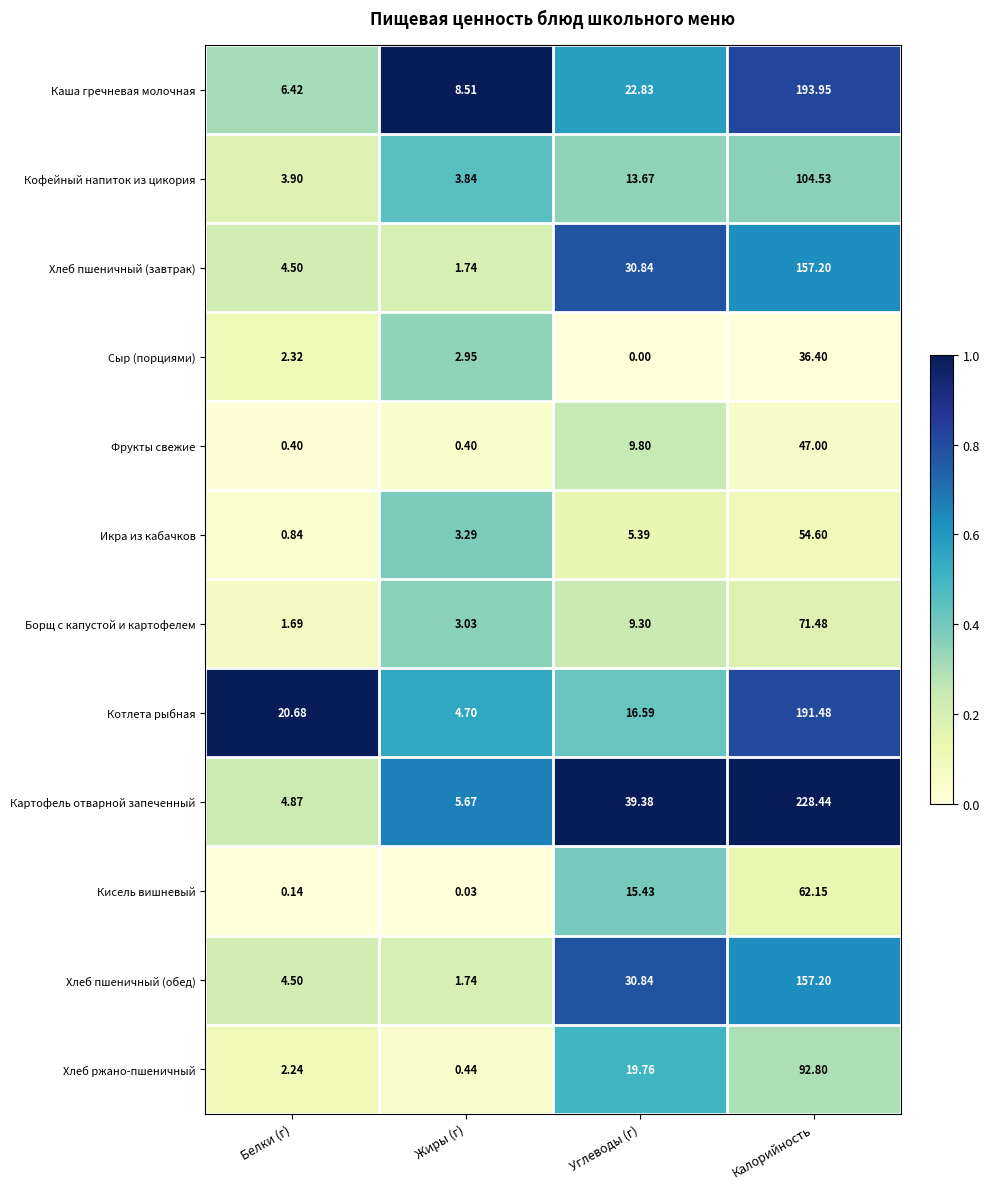

Count the number of data series in this chart.

12